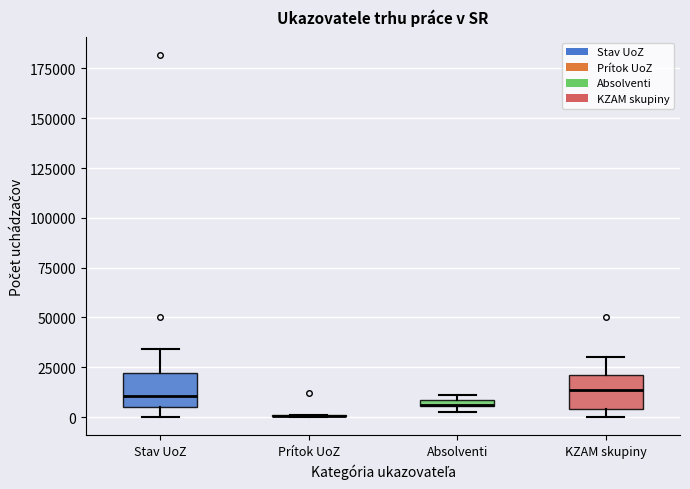

Where does the upper whisker of the box for KZAM skupiny end on the y-axis? The values are not printed on the chart, so give them approximately, as read against the axis.

30000